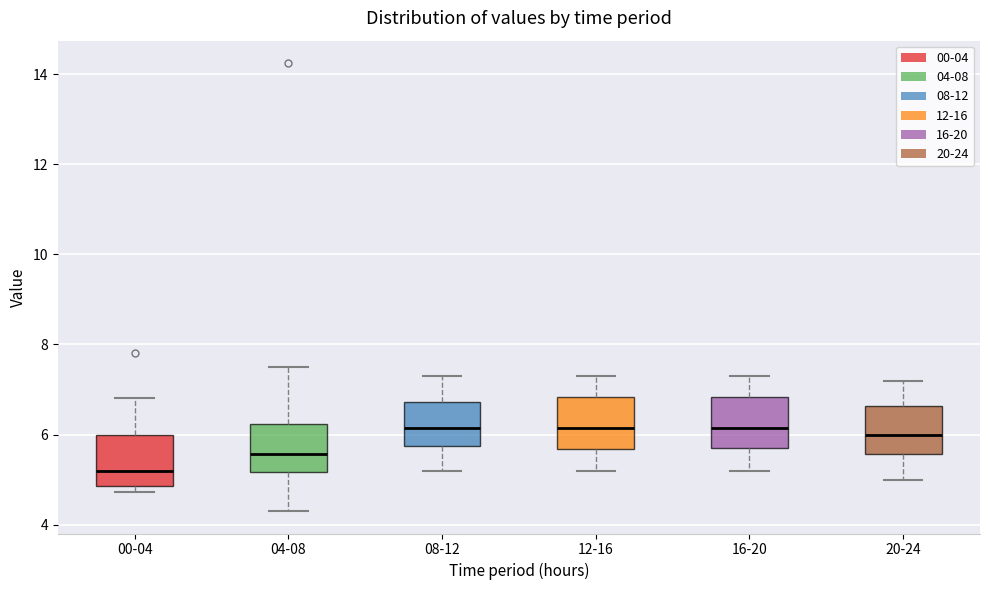

Which box's median line is the lowest?

00-04